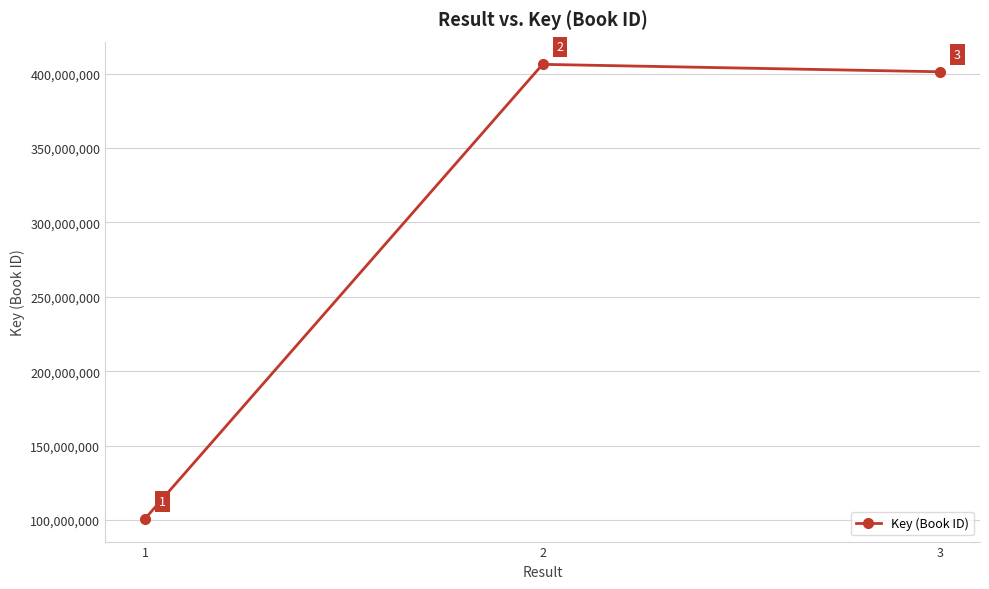

List the labels in order of value, smallest first.

1, 3, 2